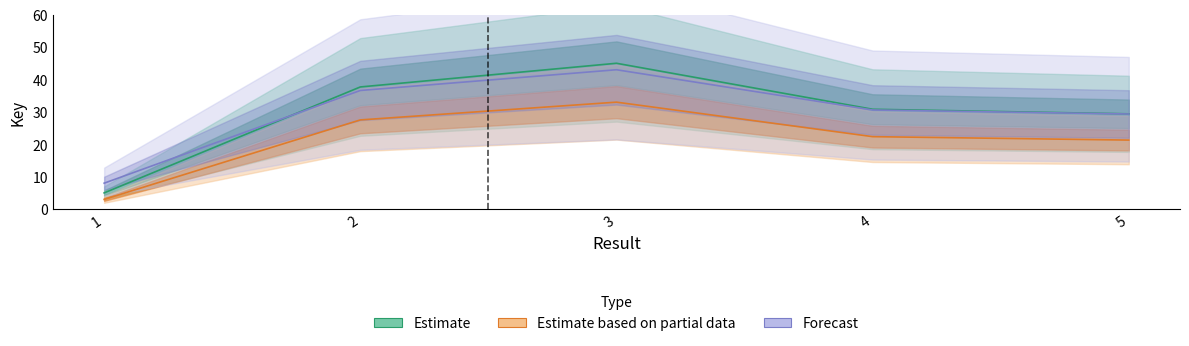

At which category does Estimate based on partial data reach its first local peak?

3